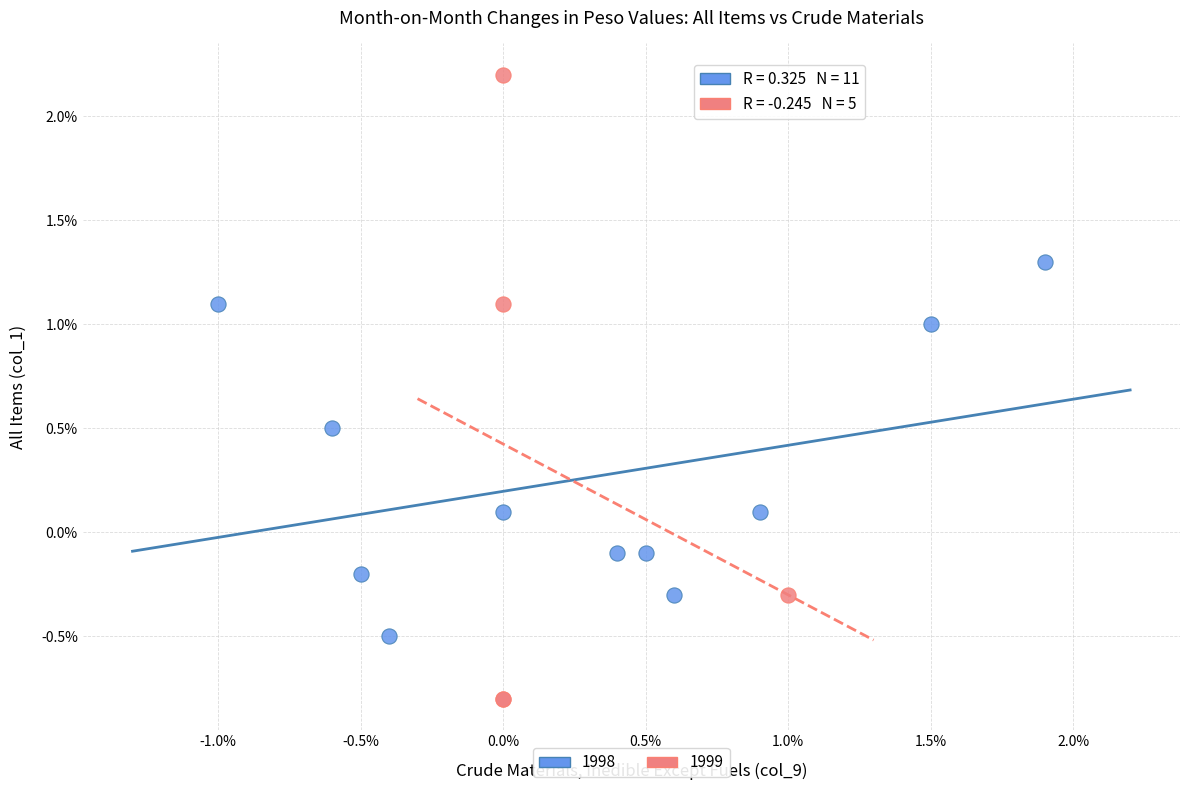

Which series reaches the minimum Y coordinate?

1999